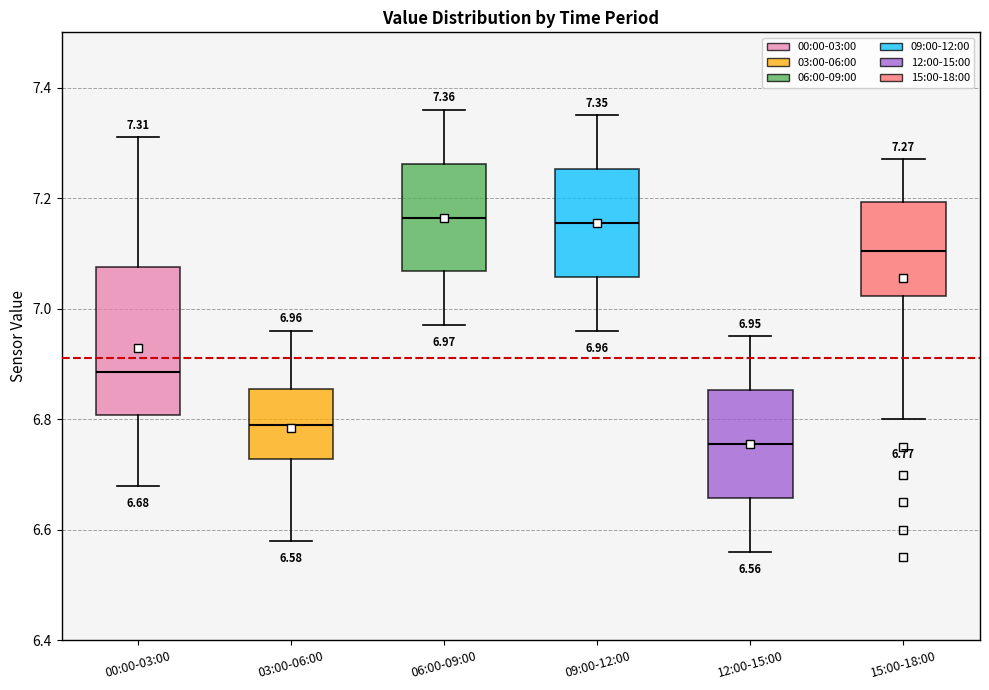

Which box is the tallest, from its lower edge to its upper edge?

00:00-03:00